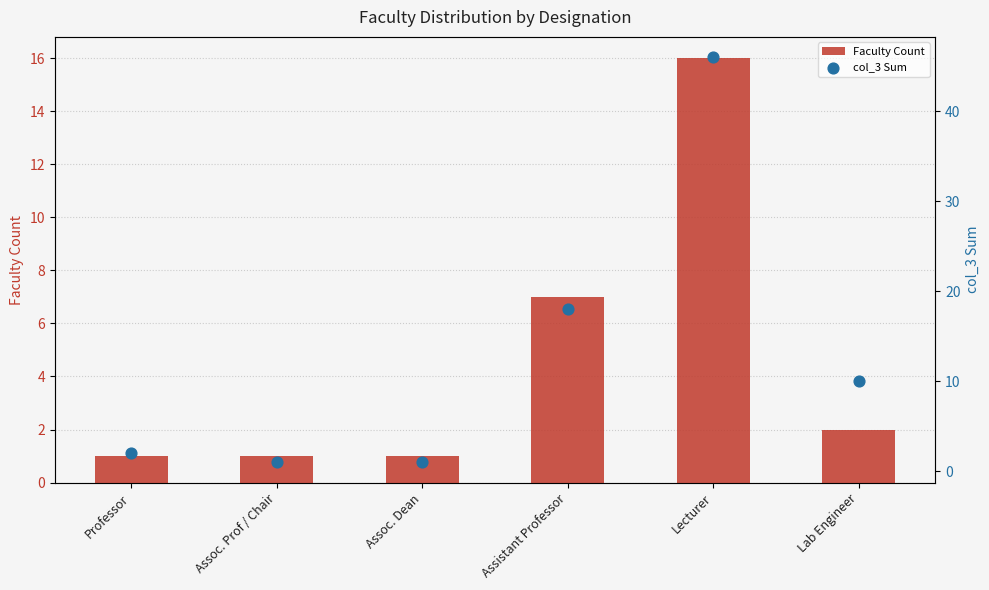

Which series contains the highest Y value?

col_3 Sum